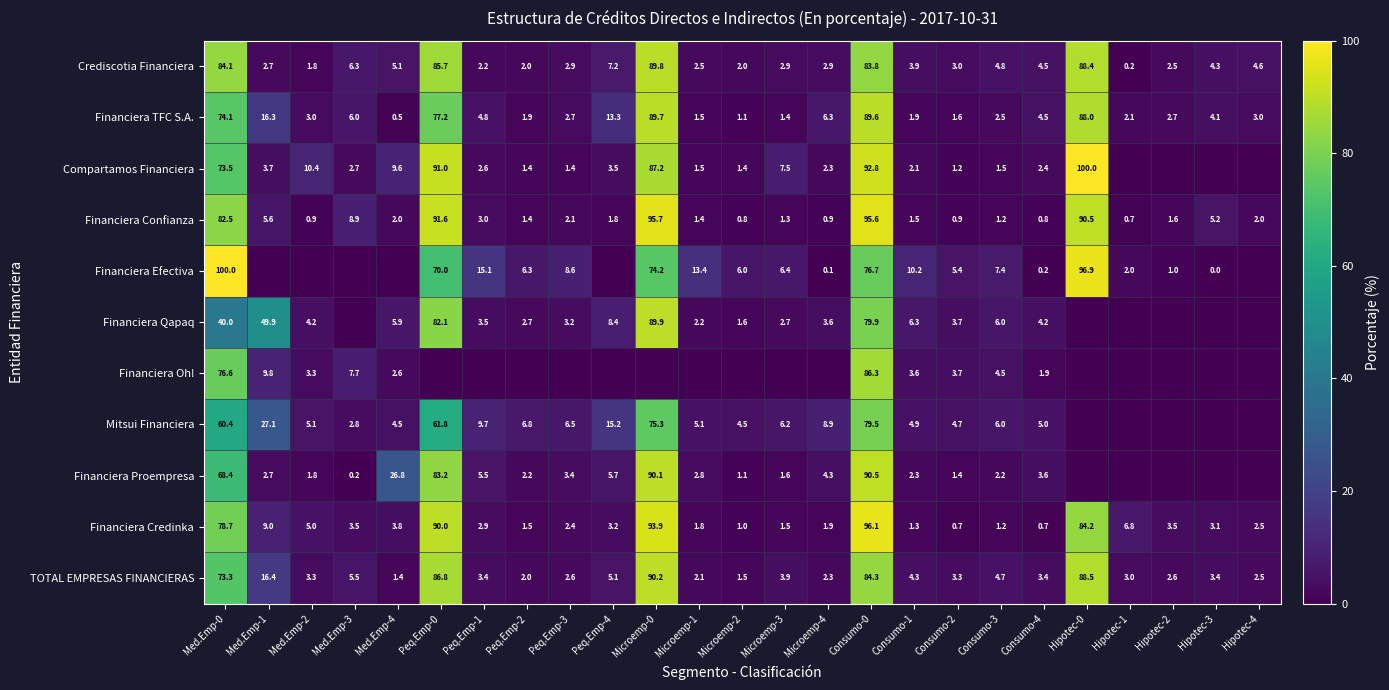

At which category is the sum across all series the highest?

Consumo-0